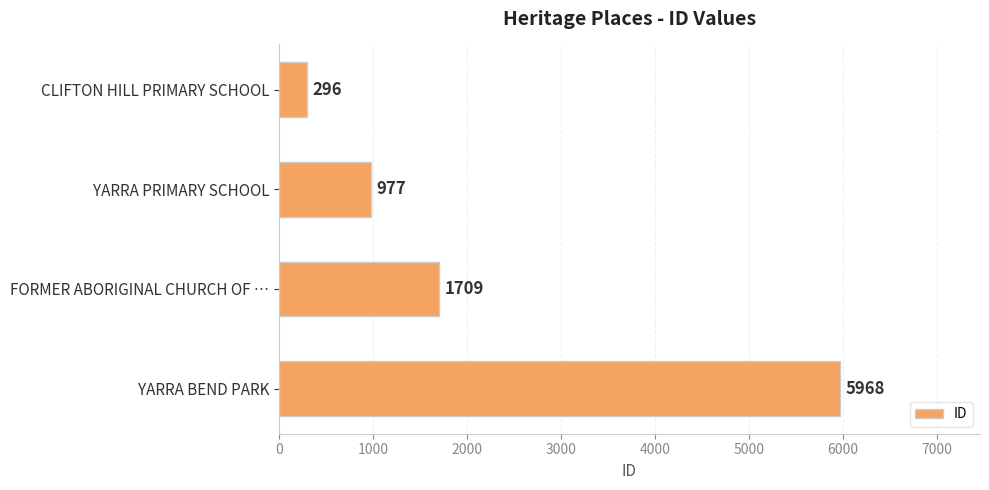

What is the change in value from CLIFTON HILL PRIMARY SCHOOL to FORMER ABORIGINAL CHURCH OF …?

+1413